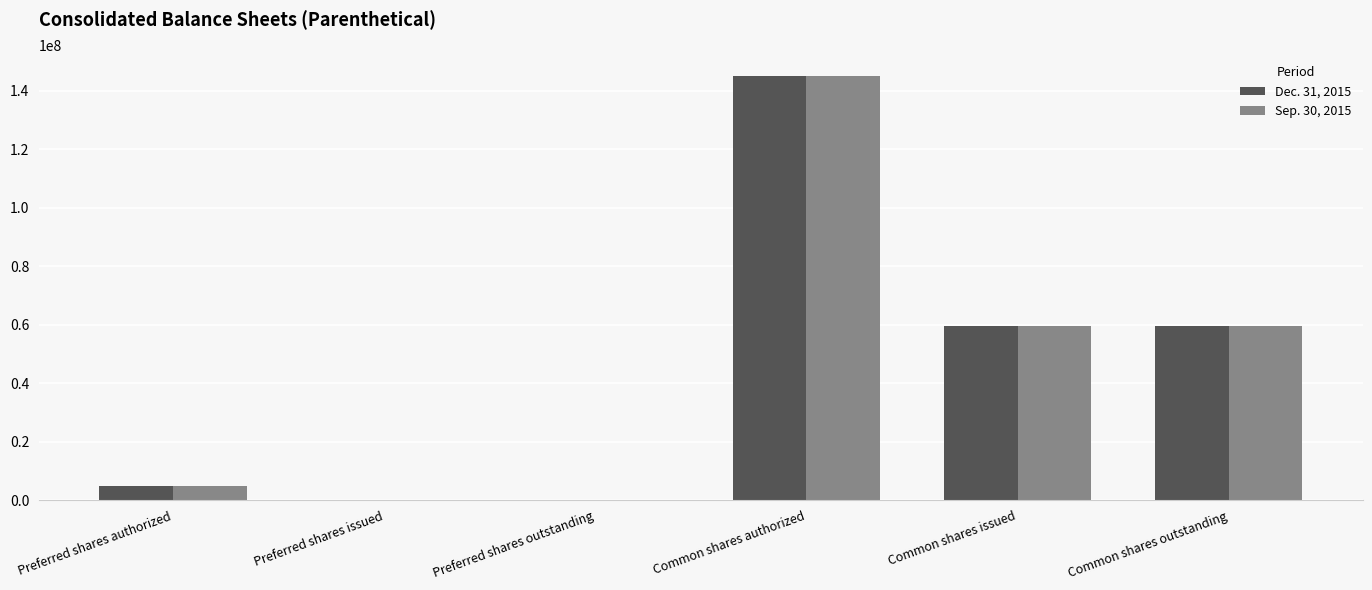

True or false: Sep. 30, 2015 has a value of 103513397 at Common shares issued.

False